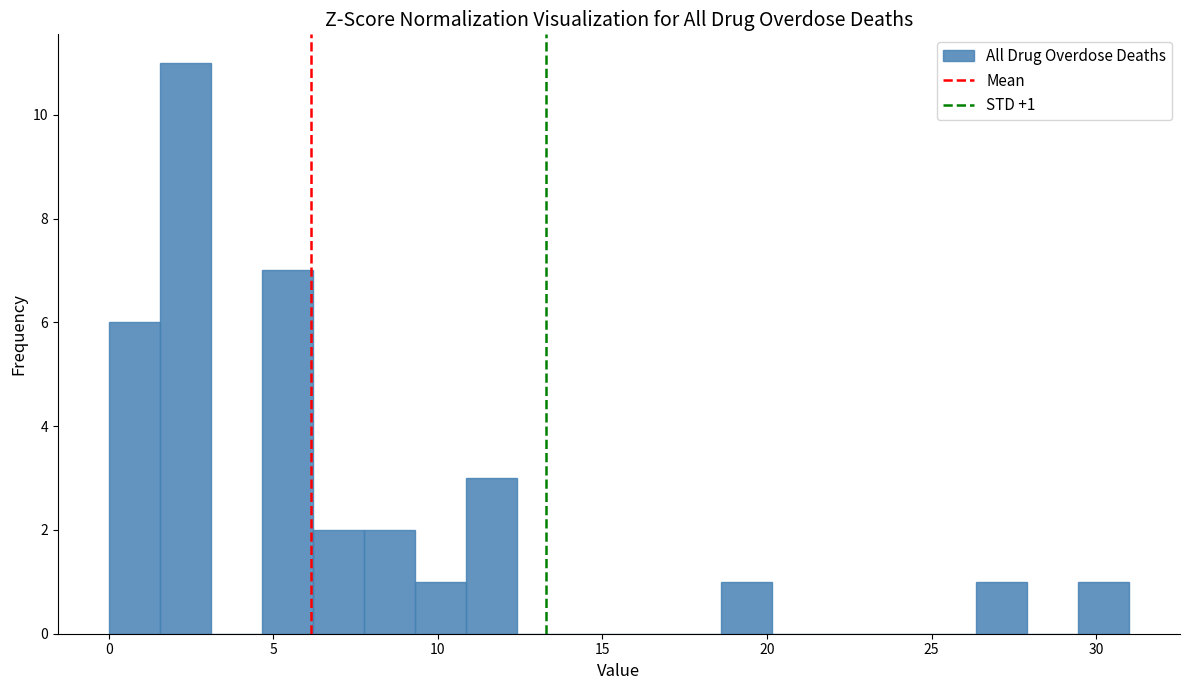

Around what value on the x-axis is the tallest bar? Give the approximate position of its centre, as read against the axis.

2.5